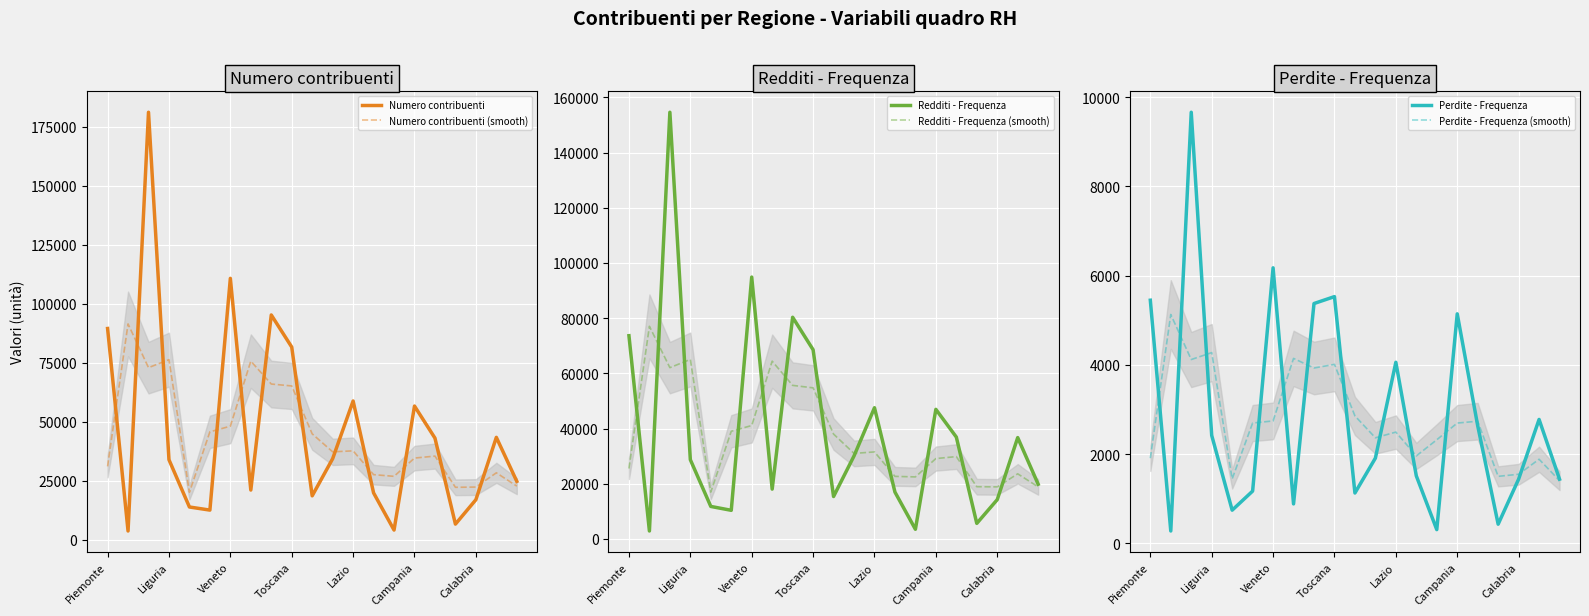

What position from the left is 17?

18